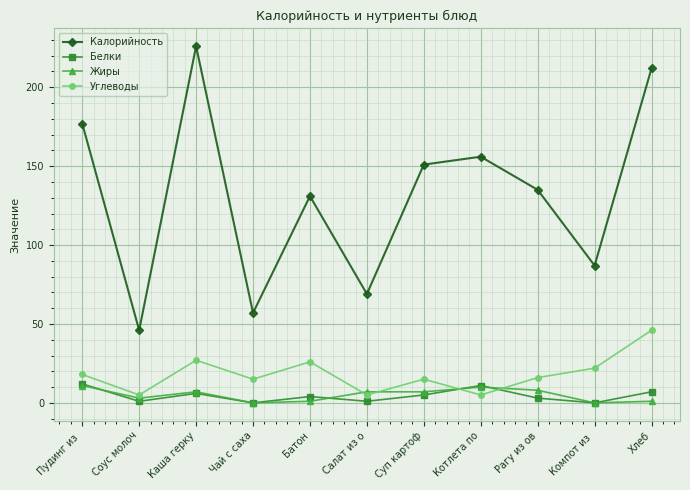

What is the label of the 10th point from the left?

Компот из 